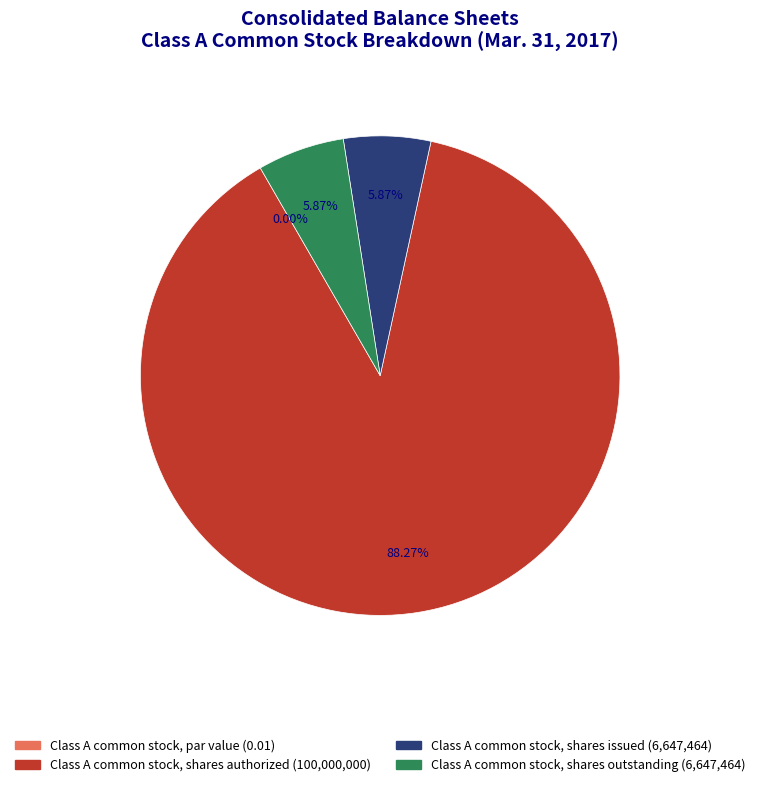

What is the total percentage of Class A common stock, par value and Class A common stock, shares outstanding?

5.9%